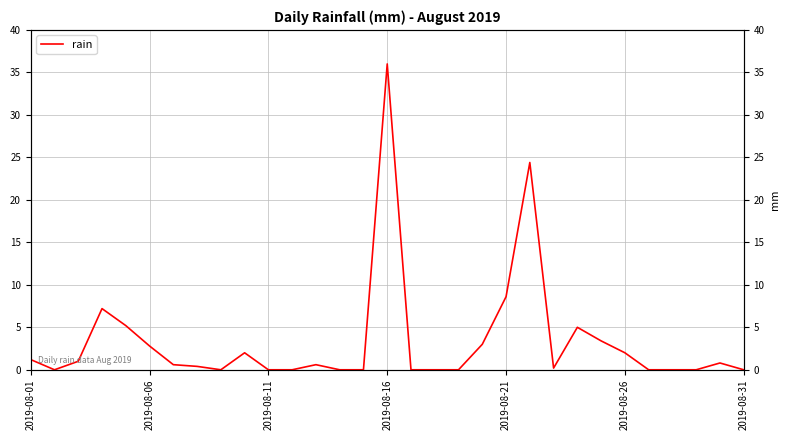

Between 21 and 25, which is larger?

21